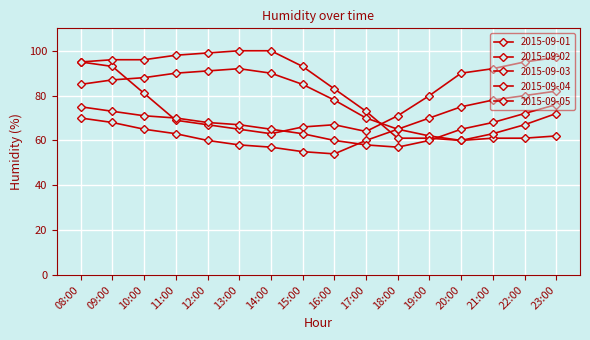

How many interior local valleys does the 2015-09-02 series have?

1